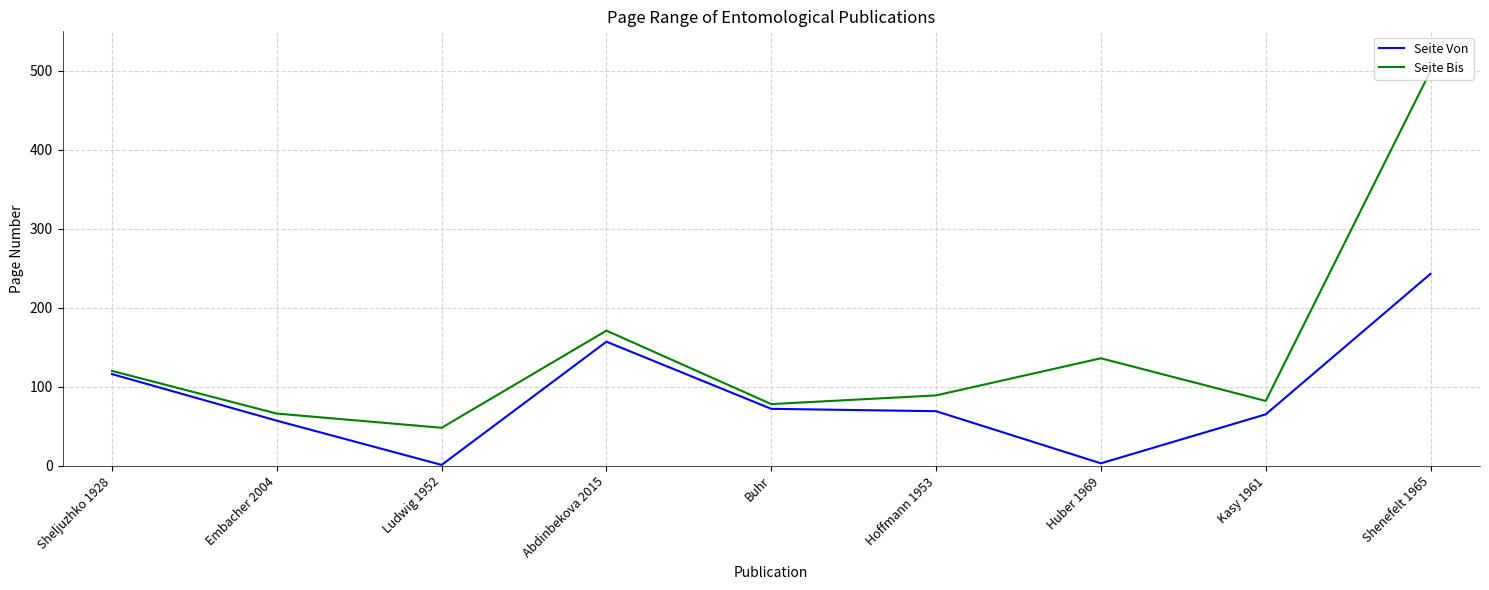

What is the greatest value displayed?

500